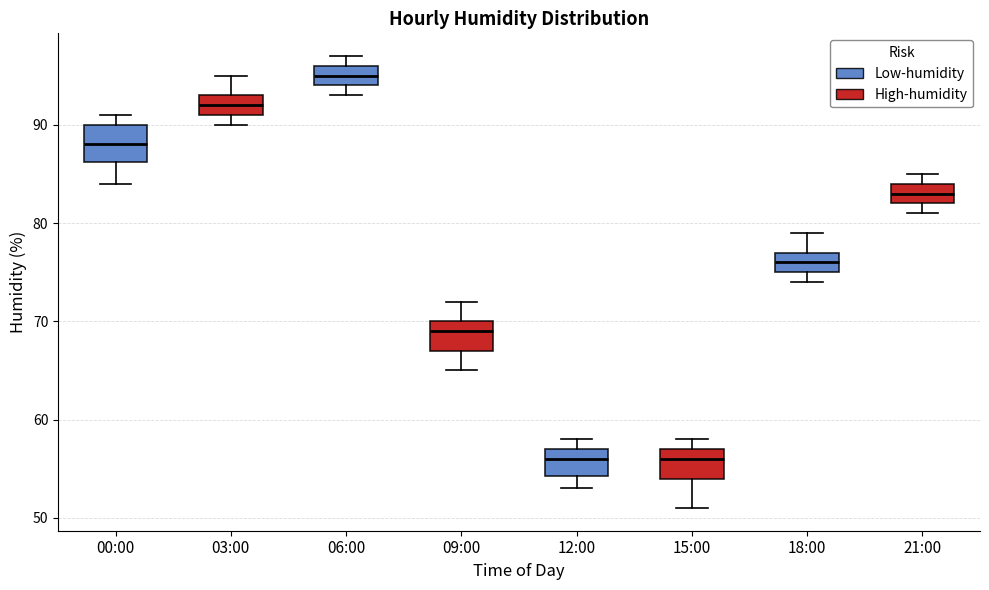

Where is the lower edge of the box for 03:00 on the y-axis? The values are not printed on the chart, so give them approximately, as read against the axis.

91